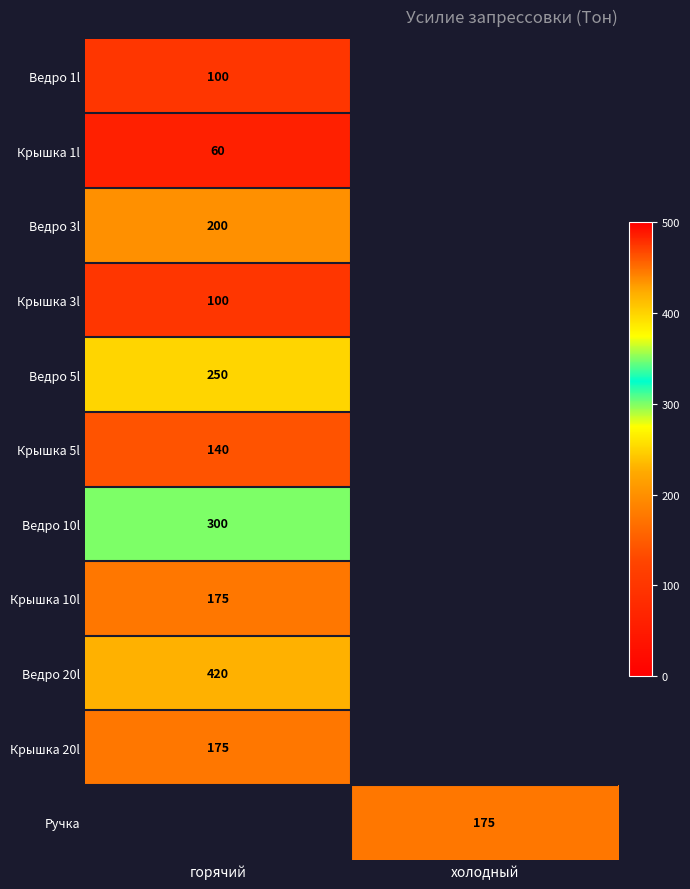

True or false: Крышка 3l has a value of 160 at горячий.

False